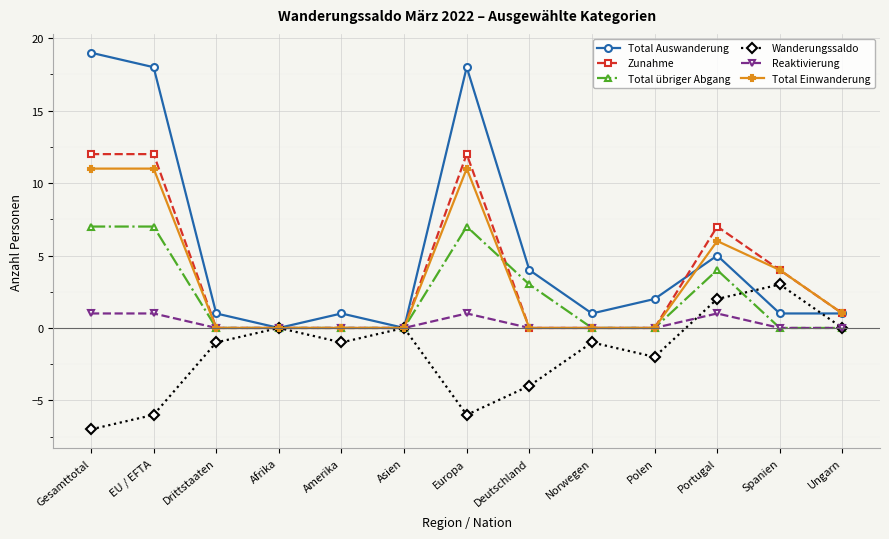

Reading left to right, transcribe all the data shown in this chart.

Total Auswanderung: Gesamttotal=19	EU / EFTA=18	Drittstaaten=1	Afrika=0	Amerika=1	Asien=0	Europa=18	Deutschland=4	Norwegen=1	Polen=2	Portugal=5	Spanien=1	Ungarn=1
Zunahme: Gesamttotal=12	EU / EFTA=12	Drittstaaten=0	Afrika=0	Amerika=0	Asien=0	Europa=12	Deutschland=0	Norwegen=0	Polen=0	Portugal=7	Spanien=4	Ungarn=1
Total übriger Abgang: Gesamttotal=7	EU / EFTA=7	Drittstaaten=0	Afrika=0	Amerika=0	Asien=0	Europa=7	Deutschland=3	Norwegen=0	Polen=0	Portugal=4	Spanien=0	Ungarn=0
Wanderungssaldo: Gesamttotal=-7	EU / EFTA=-6	Drittstaaten=-1	Afrika=0	Amerika=-1	Asien=0	Europa=-6	Deutschland=-4	Norwegen=-1	Polen=-2	Portugal=2	Spanien=3	Ungarn=0
Reaktivierung: Gesamttotal=1	EU / EFTA=1	Drittstaaten=0	Afrika=0	Amerika=0	Asien=0	Europa=1	Deutschland=0	Norwegen=0	Polen=0	Portugal=1	Spanien=0	Ungarn=0
Total Einwanderung: Gesamttotal=11	EU / EFTA=11	Drittstaaten=0	Afrika=0	Amerika=0	Asien=0	Europa=11	Deutschland=0	Norwegen=0	Polen=0	Portugal=6	Spanien=4	Ungarn=1